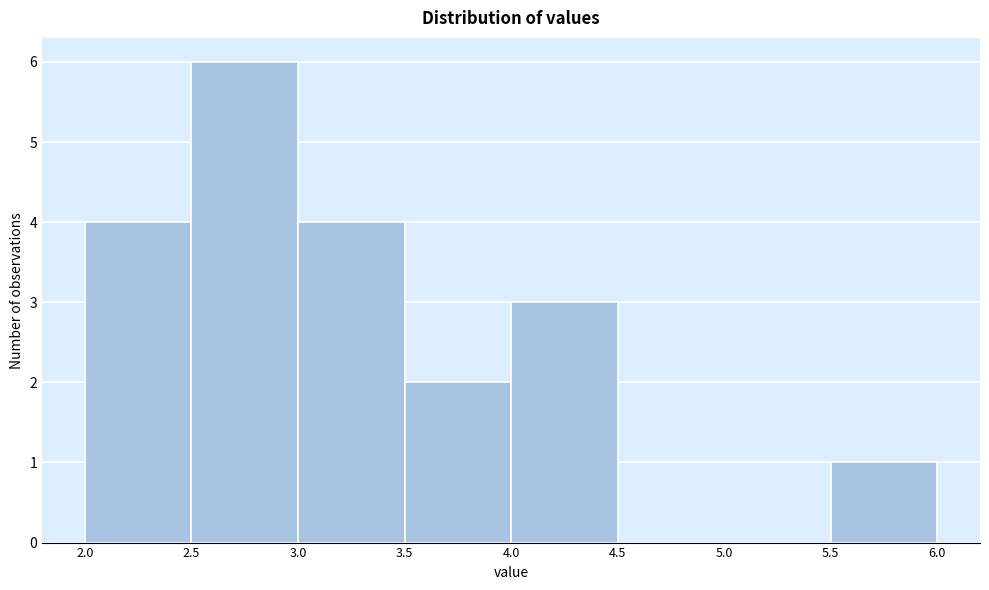

Reading left to right, list every bar in this chart as the range it spans on the x-axis followed by its height. The values are not printed on the chart, so give them approximately, as read against the axis.

2.0 to 2.5: 4
2.5 to 3.0: 6
3.0 to 3.5: 4
3.5 to 4.0: 2
4.0 to 4.5: 3
4.5 to 5.0: 0
5.0 to 5.5: 0
5.5 to 6.0: 1